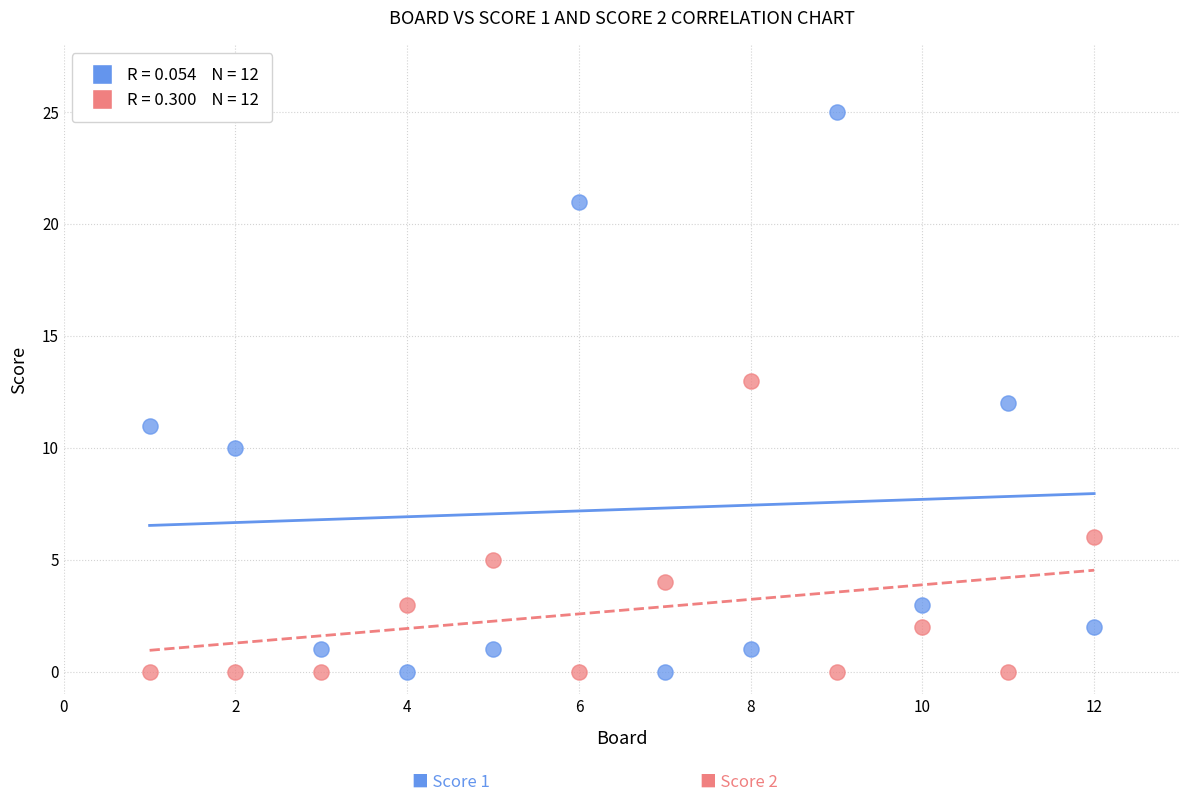

Across all data points, what is the range of Y values (max minus min)?

25